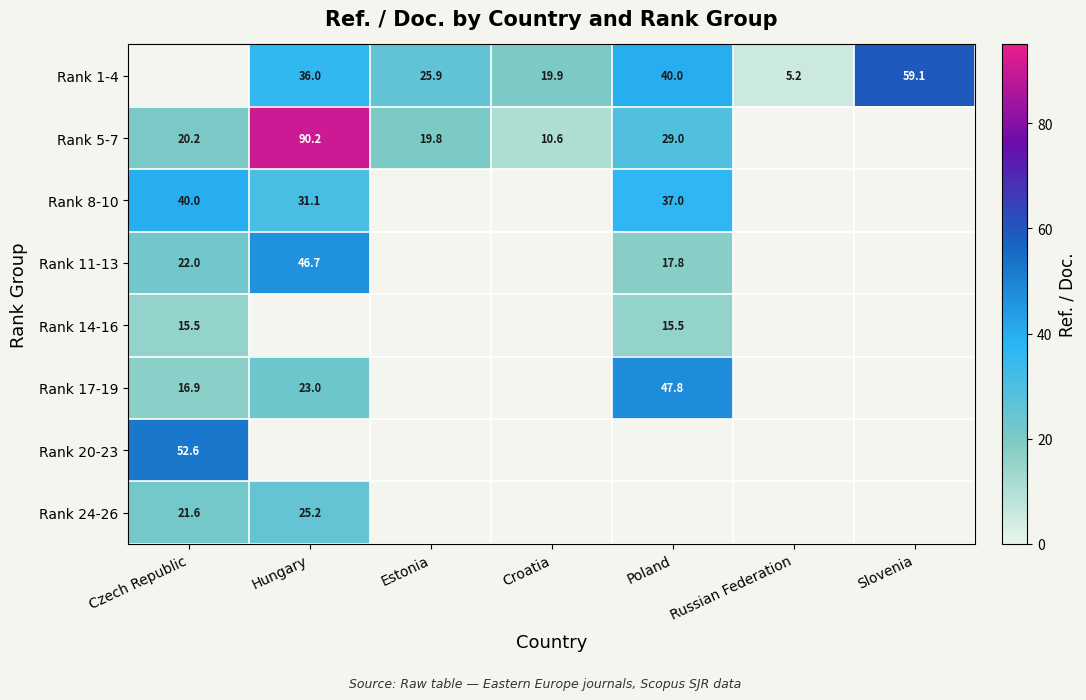

True or false: Rank 11-13 has a value of 46.7 at Hungary.

True